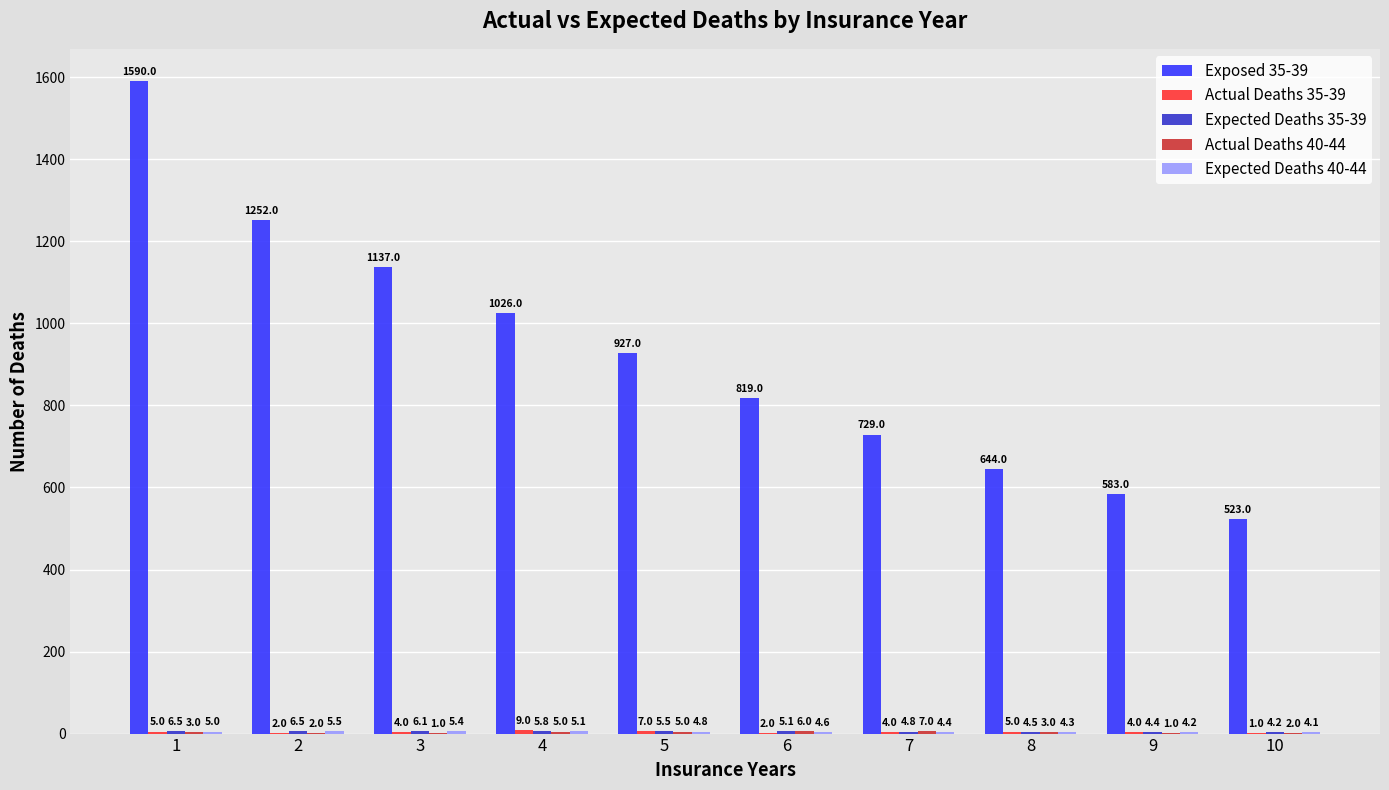

What is the spread (max minus min) of values at 1?

1587.0